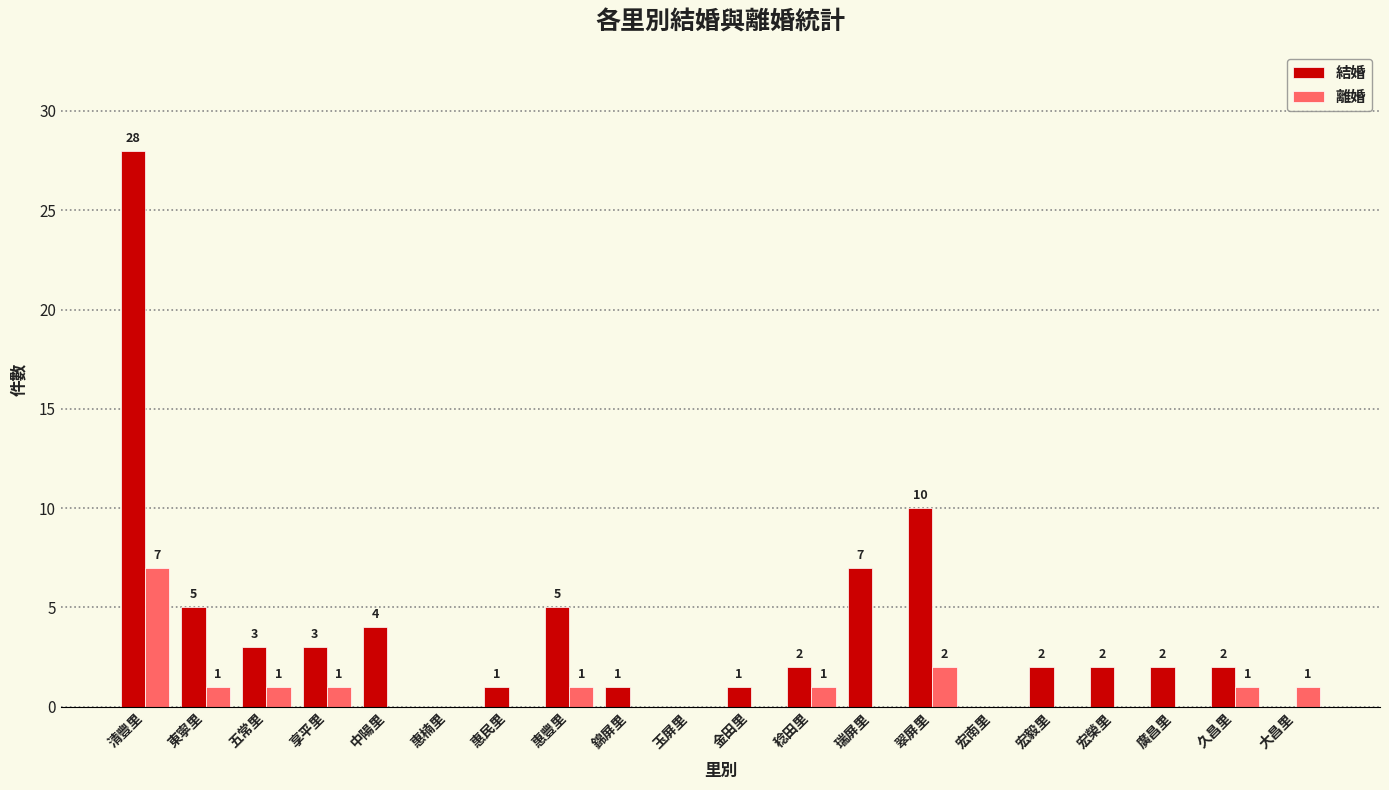

Is the value of 結婚 at 金田里 greater than the value of 離婚 at 翠屏里?

No